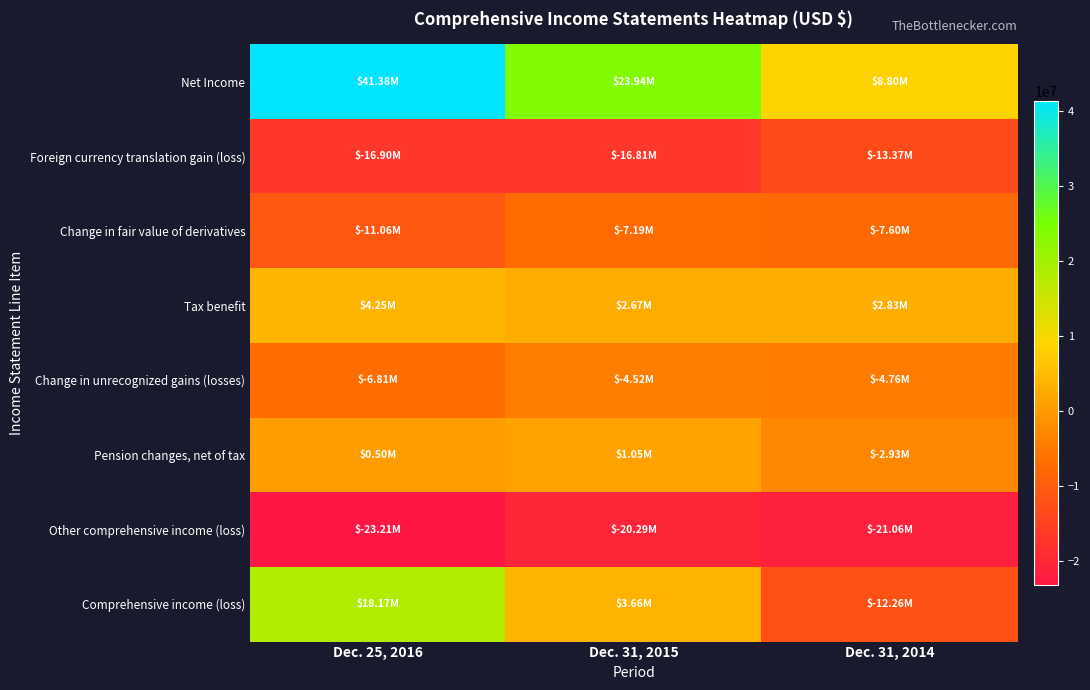

How many data points does each series have?

3